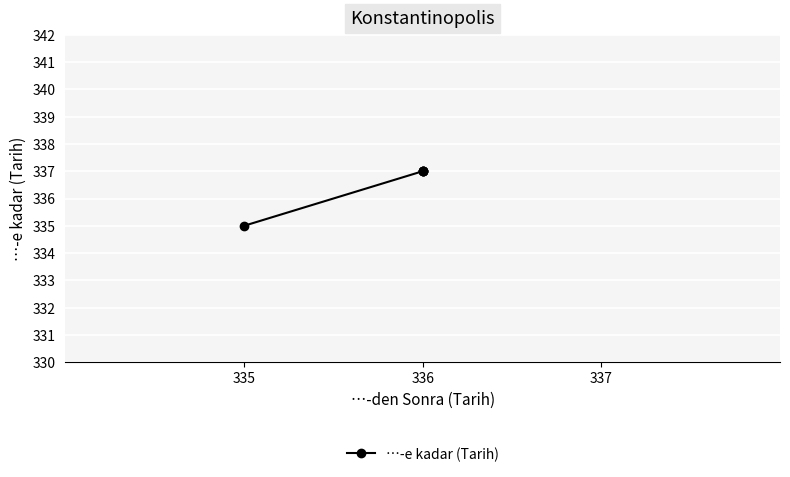

True or false: the data has more than 2 interior local peaks.

False